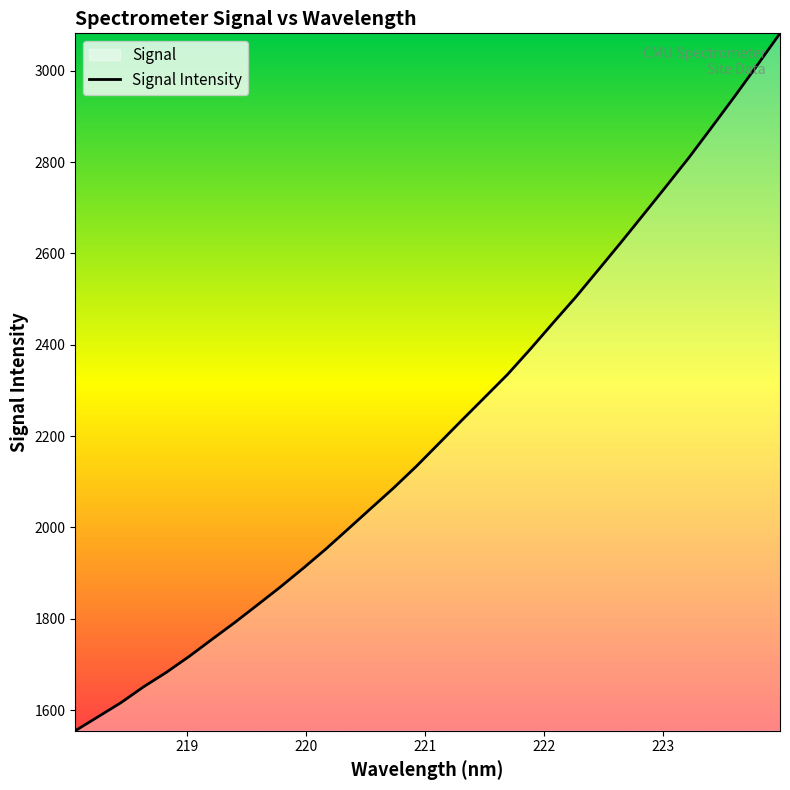

What is the value of the 11th point from the left?

1909.8